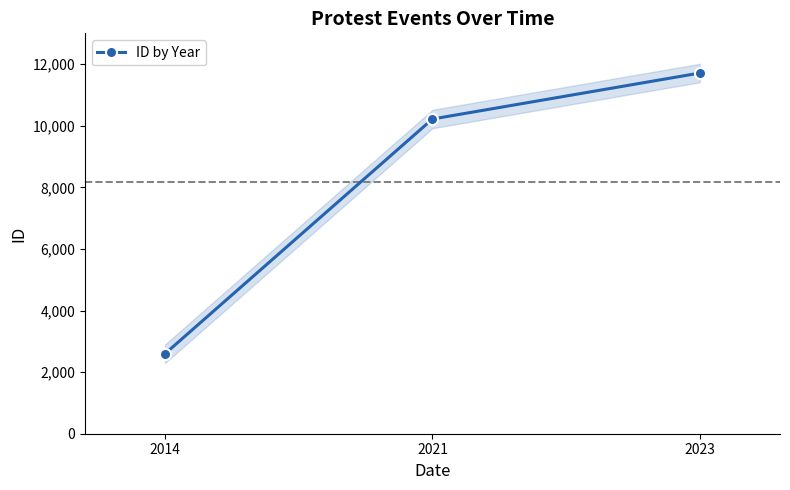

The chart shows a value of 20952 at 2023. True or false?

False